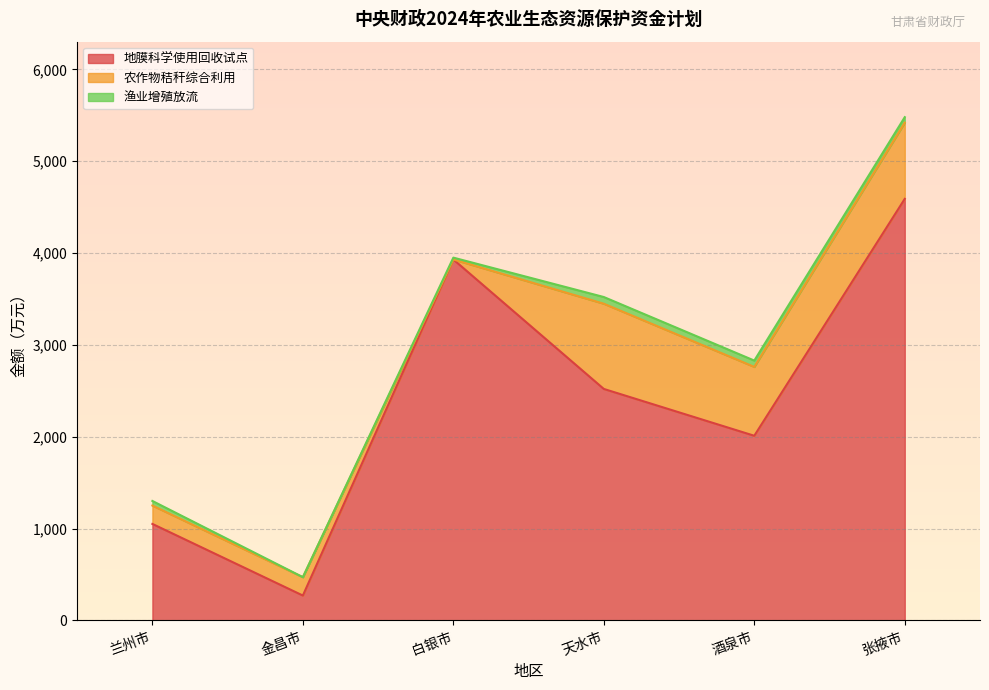

The value of 地膜科学使用回收试点 at 兰州市 is 1050. True or false?

True